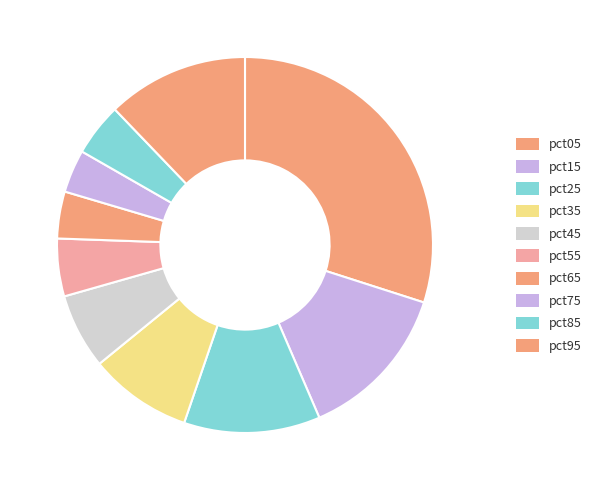

How many segments does this pie chart have?

10